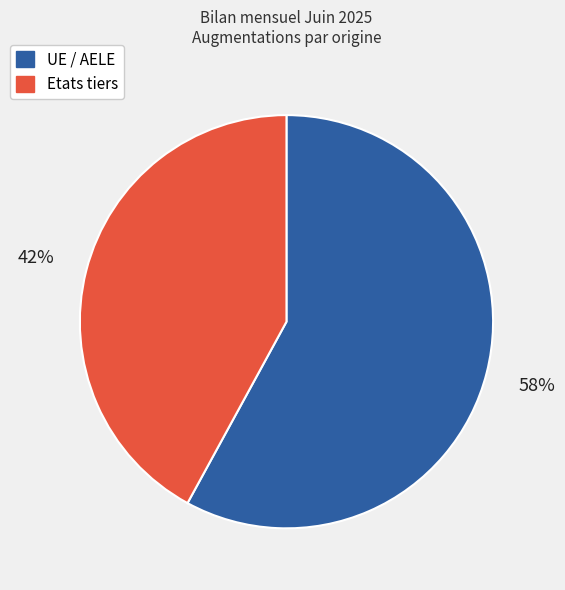

Rank the categories by value from lowest to highest.

Etats tiers, UE / AELE